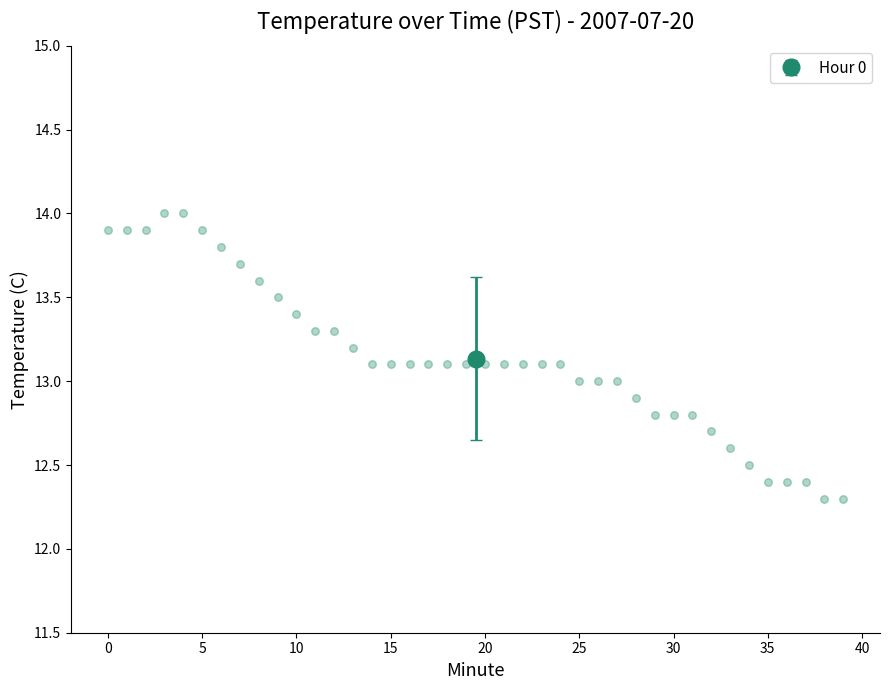

What is the range of Y values (max minus min)?

1.7